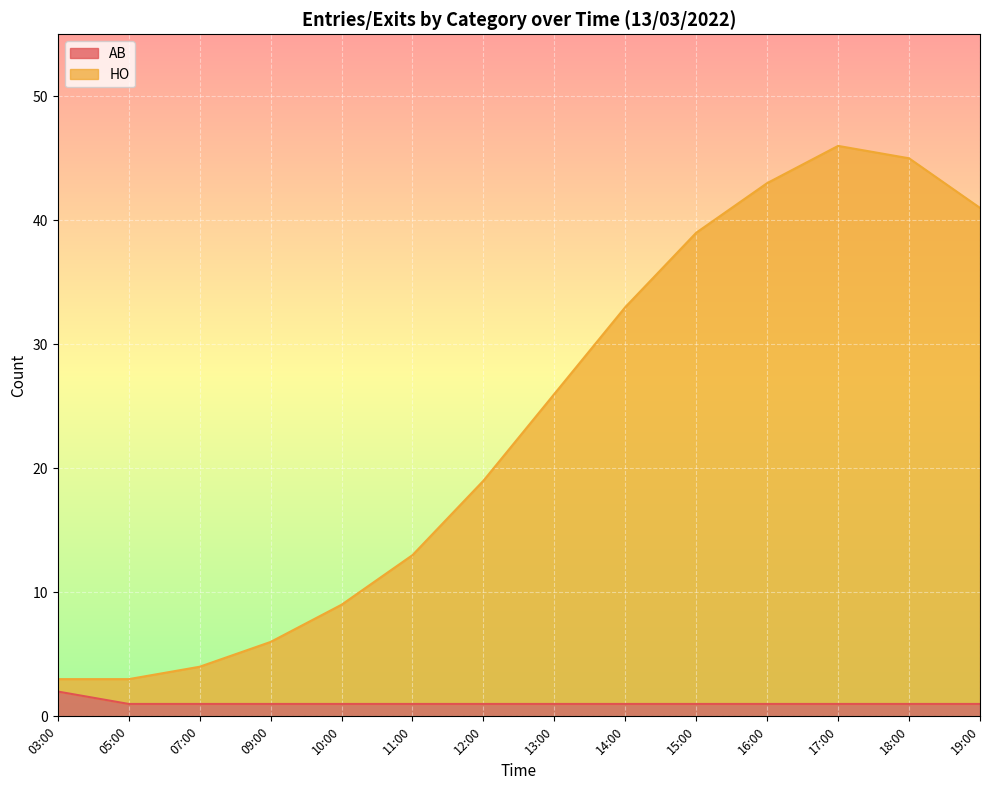

What are all the series names shown in the legend?

AB, HO